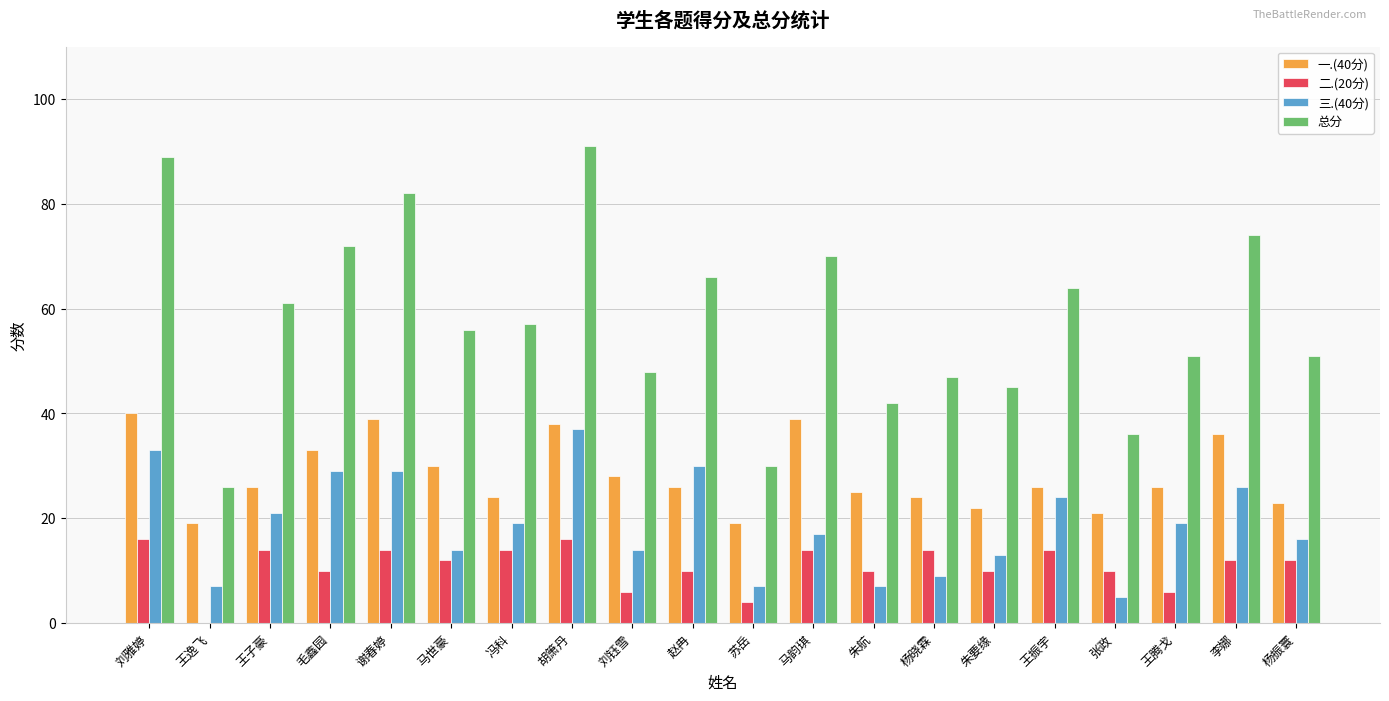

True or false: 总分 has a value of 30 at 苏岳.

True